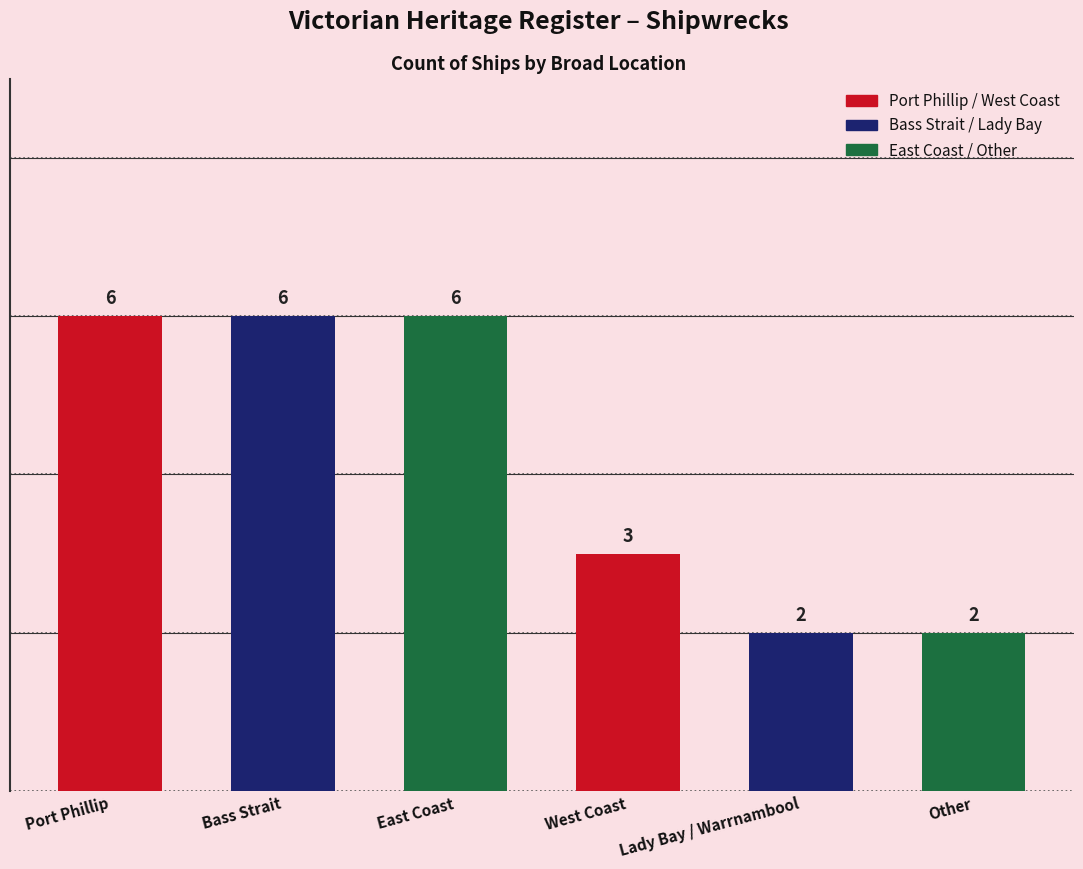

Which label corresponds to the smallest value in the chart?

Lady Bay / Warrnambool